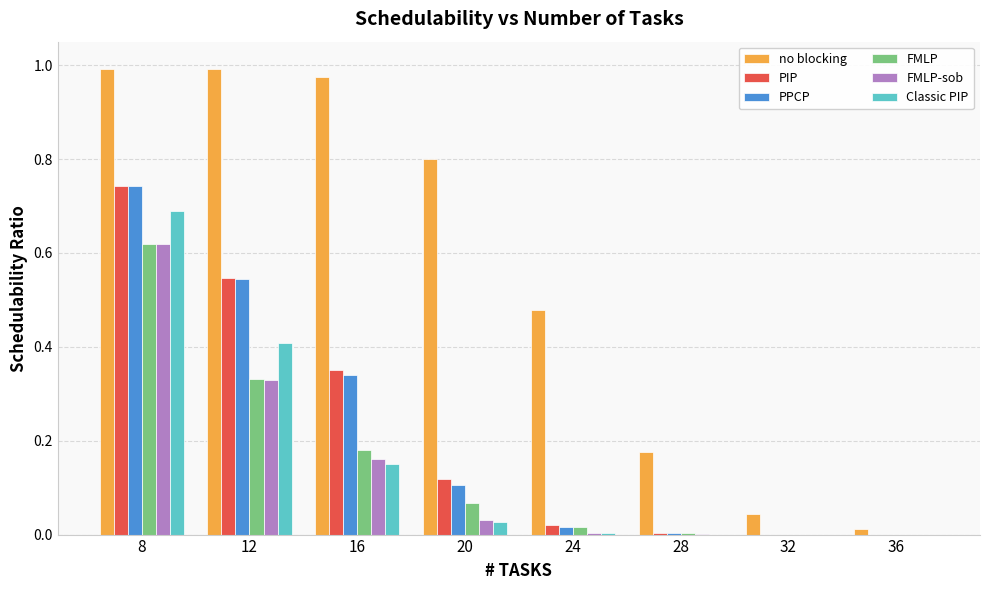

The no blocking series shows 1.5 at 16. True or false?

False